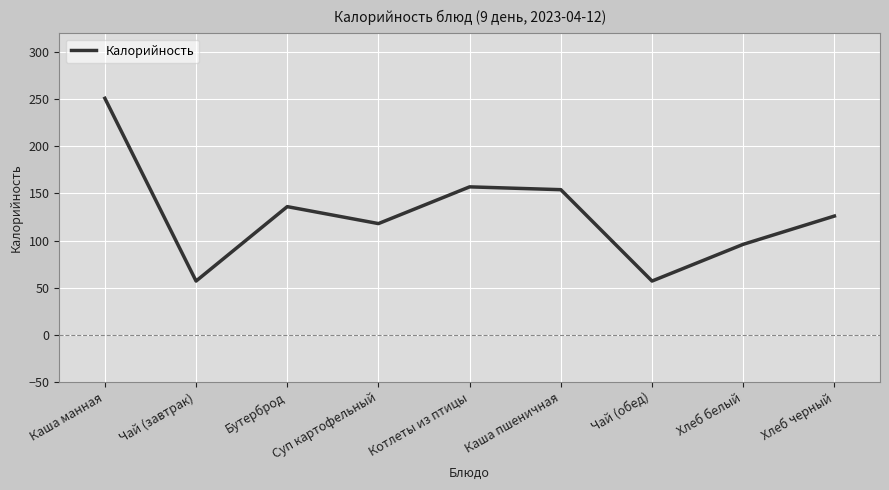

What is the average value?

128